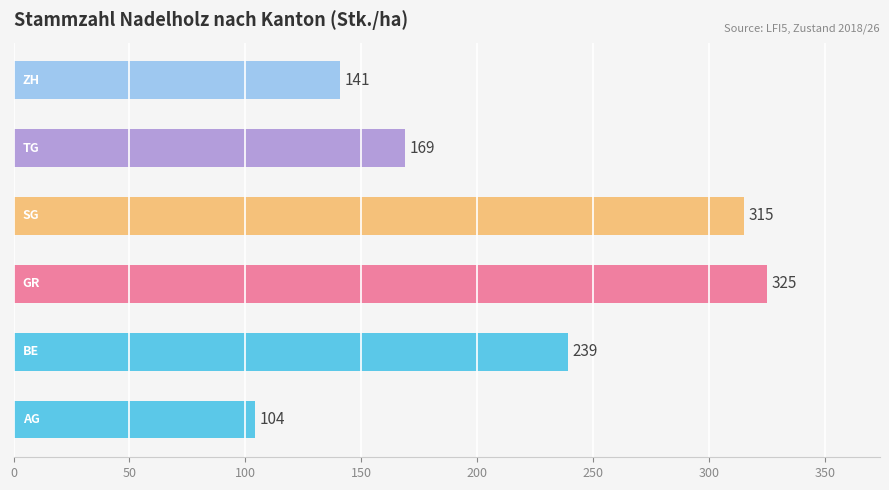

What is the difference between the maximum and minimum values?

221